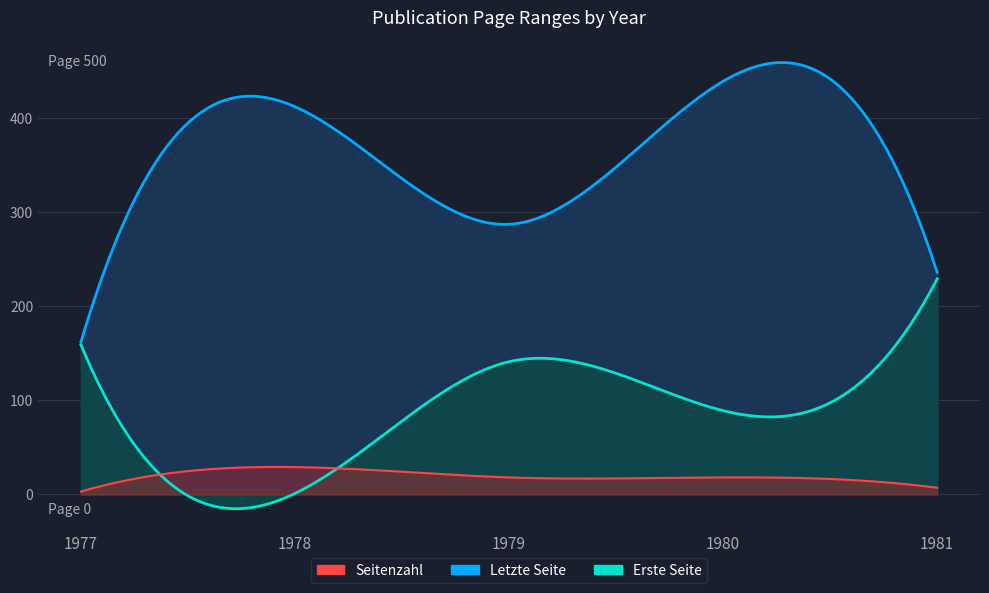

Reading right to left, what are all the values shown in this chart?

Erste Seite: 1981=229	1980=89	1979=141	1978=1	1977=159
Letzte Seite: 1981=236	1980=439	1979=287	1978=412	1977=162
Seitenzahl: 1981=7	1980=18	1979=18	1978=29	1977=3